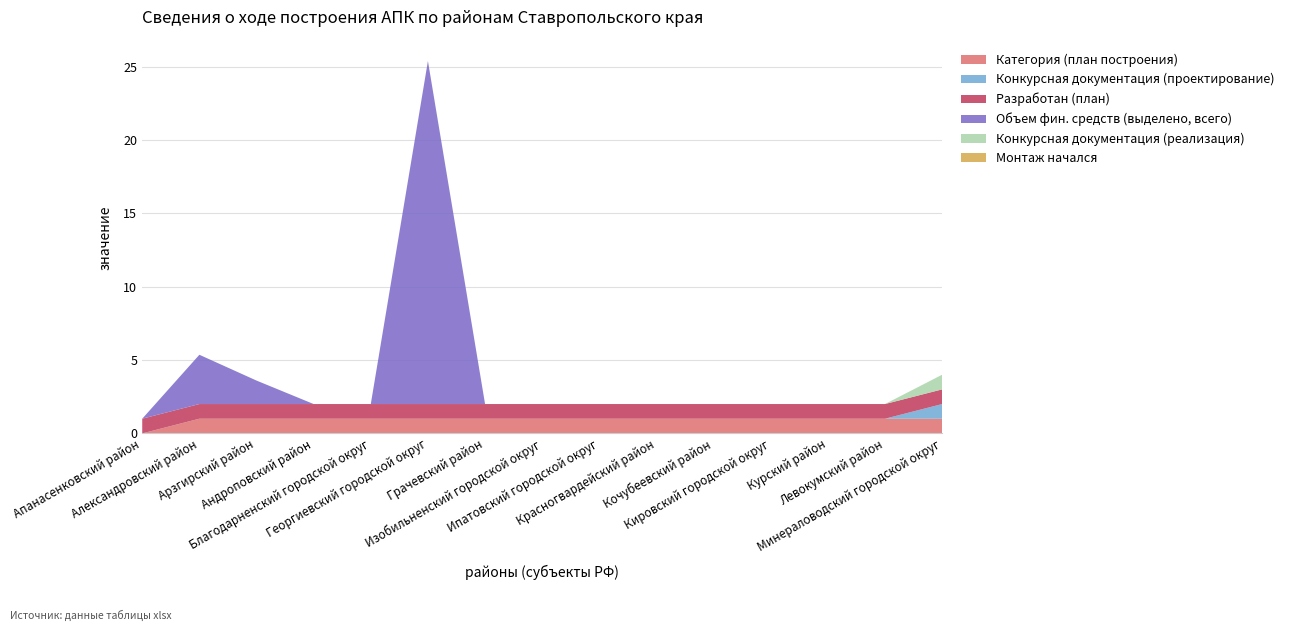

Reading right to left, what are all the values shown in this chart?

Категория (план построения): 1.0	1.0	1.0	1.0	1.0	1.0	1.0	1.0	1.0	1.0	1.0	1.0	1.0	1.0	0.0
Конкурсная документация (проектирование): 1.0	0.0	0.0	0.0	0.0	0.0	0.0	0.0	0.0	0.0	0.0	0.0	0.0	0.0	0.0
Разработан (план): 1.0	1.0	1.0	1.0	1.0	1.0	1.0	1.0	1.0	1.0	1.0	1.0	1.0	1.0	1.0
Объем фин. средств (выделено, всего): 0.0	0.0	0.0	0.0	0.0	0.0	0.0	0.0	0.0	23.4	0.0	0.0	1.6	3.4	0.0
Конкурсная документация (реализация): 1.0	0.0	0.0	0.0	0.0	0.0	0.0	0.0	0.0	0.0	0.0	0.0	0.0	0.0	0.0
Монтаж начался: 0.0	0.0	0.0	0.0	0.0	0.0	0.0	0.0	0.0	0.0	0.0	0.0	0.0	0.0	0.0